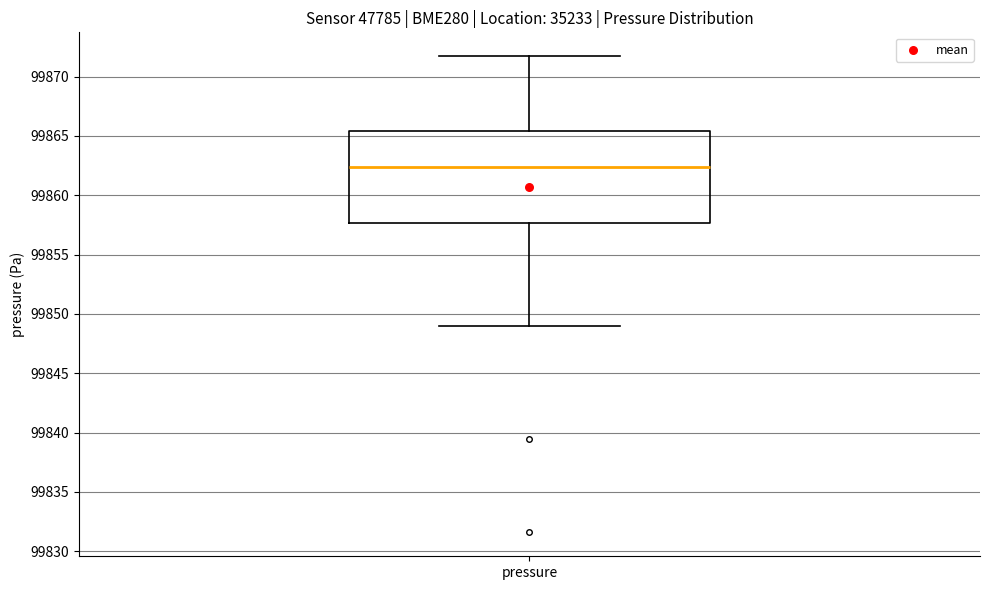

Read this box plot against the y-axis: the position of the median line, the range covered by the box, and the ends of both whiskers. The values are not printed on the chart, so give them approximately, as read against the axis.

median 99862.5, box 99857.5 to 99865.5, whiskers 99849.0 to 99871.5